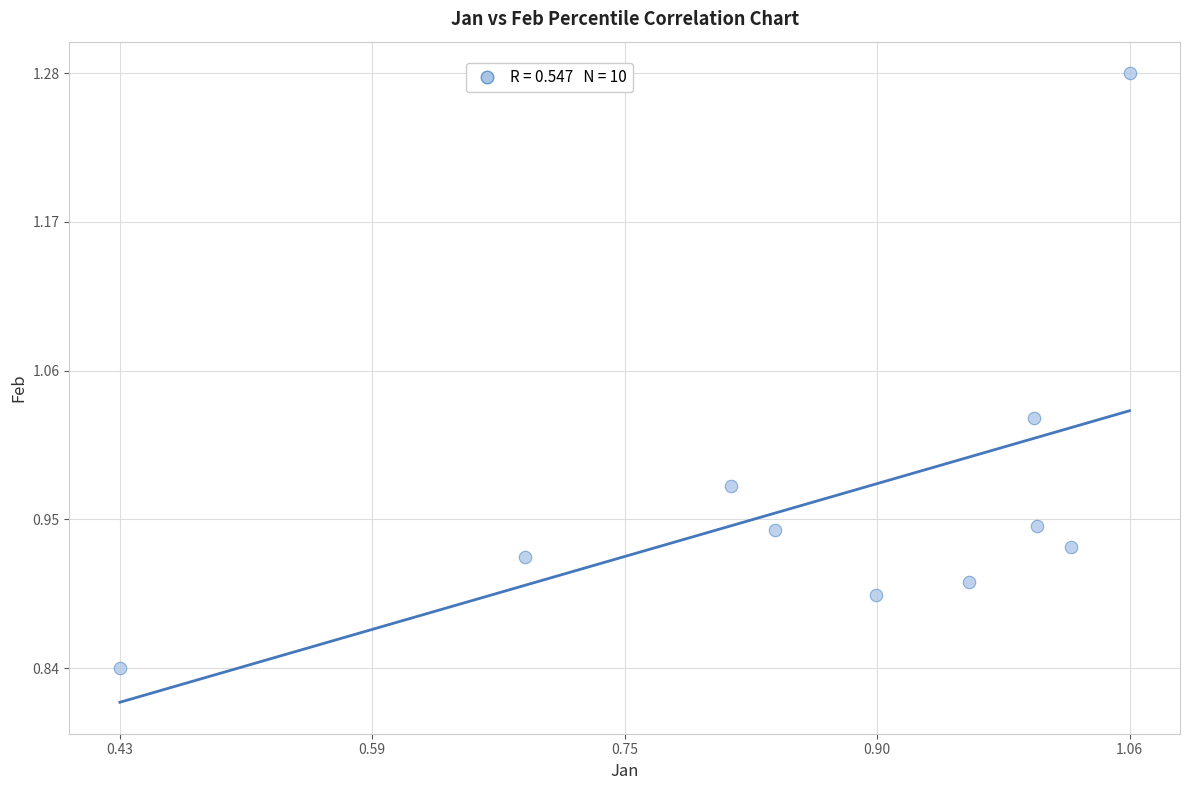

What is the range of Y values (max minus min)?

0.4